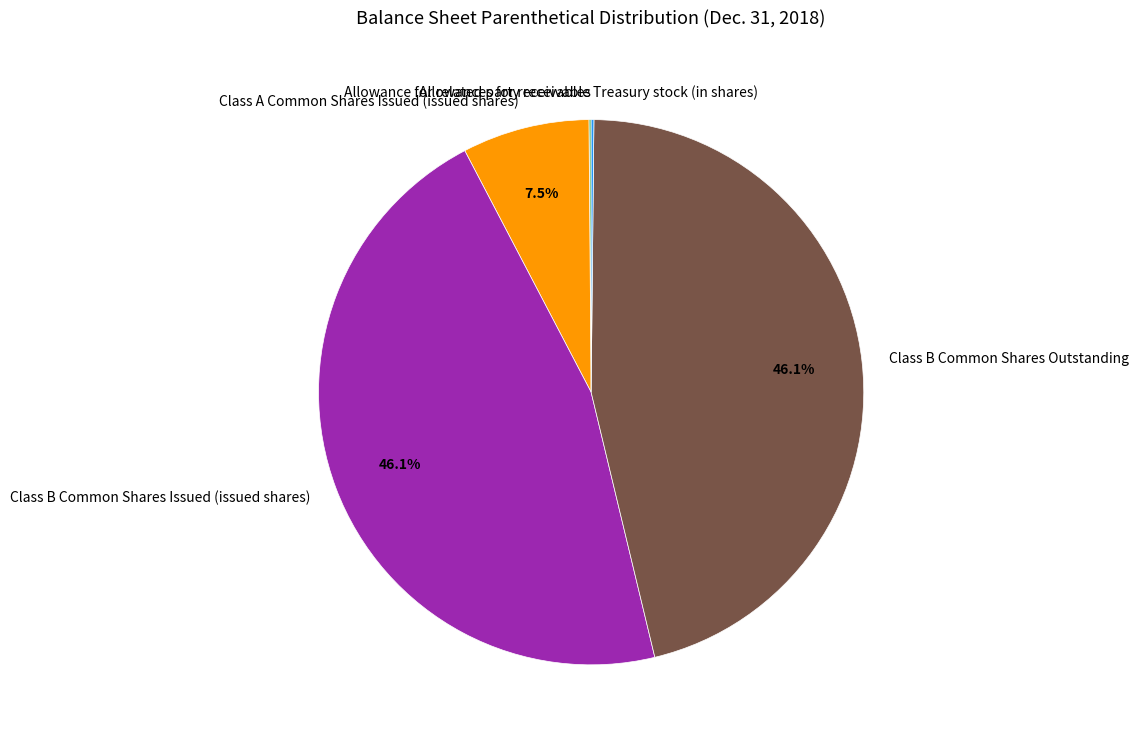

Do Class A Common Shares Issued (issued shares) and Class B Common Shares Outstanding together represent more than half of the pie?

Yes